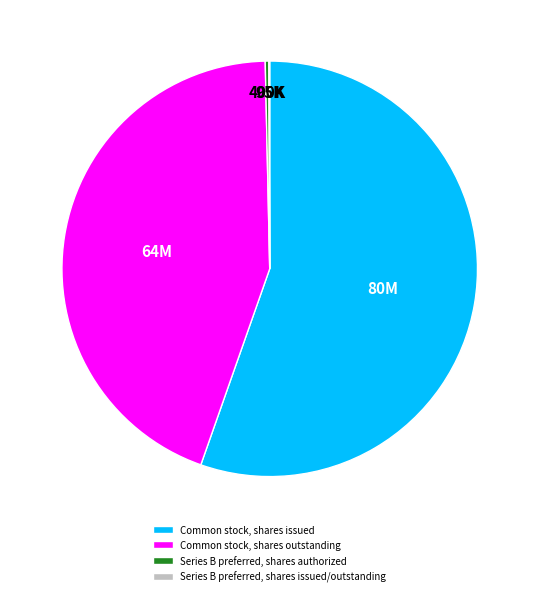

The Common stock, shares outstanding slice represents 44% of the pie. True or false?

True